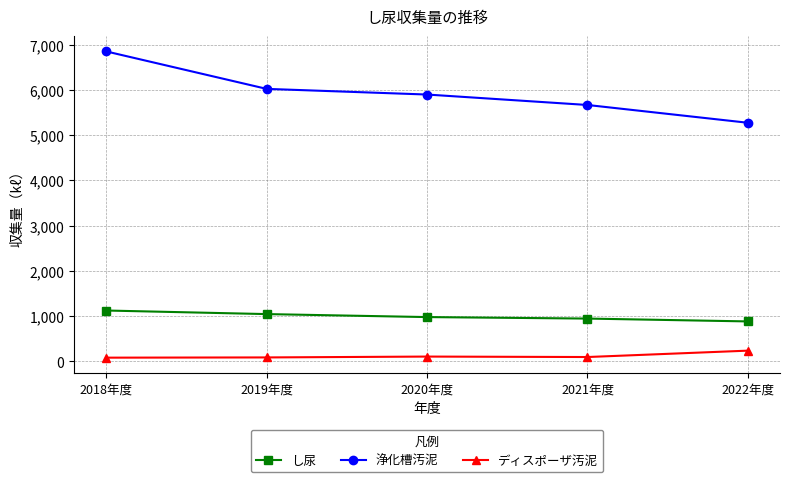

True or false: 浄化槽汚泥 and し尿 intersect in this chart.

False